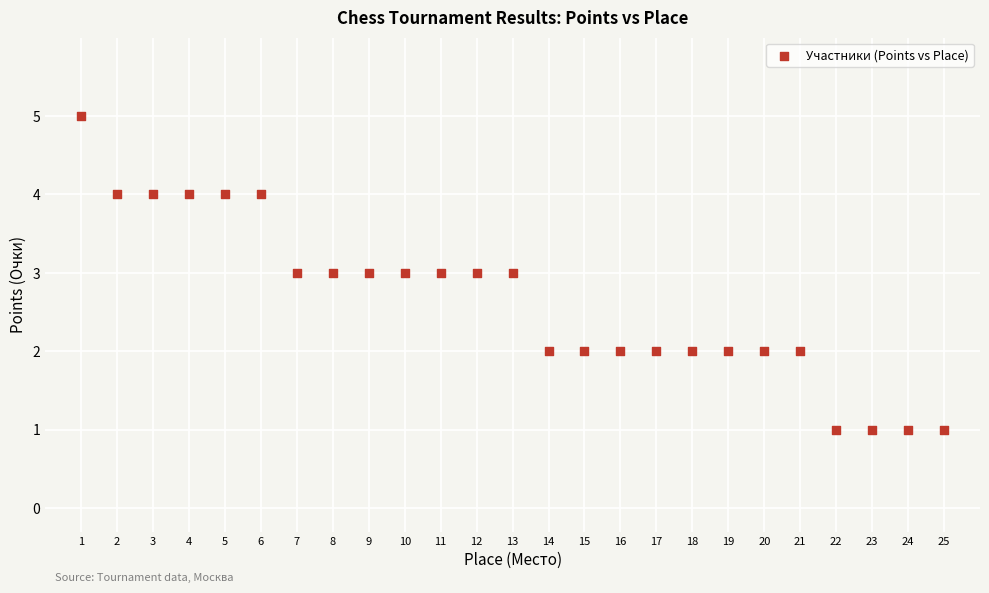

What is the range of X values (max minus min)?

24